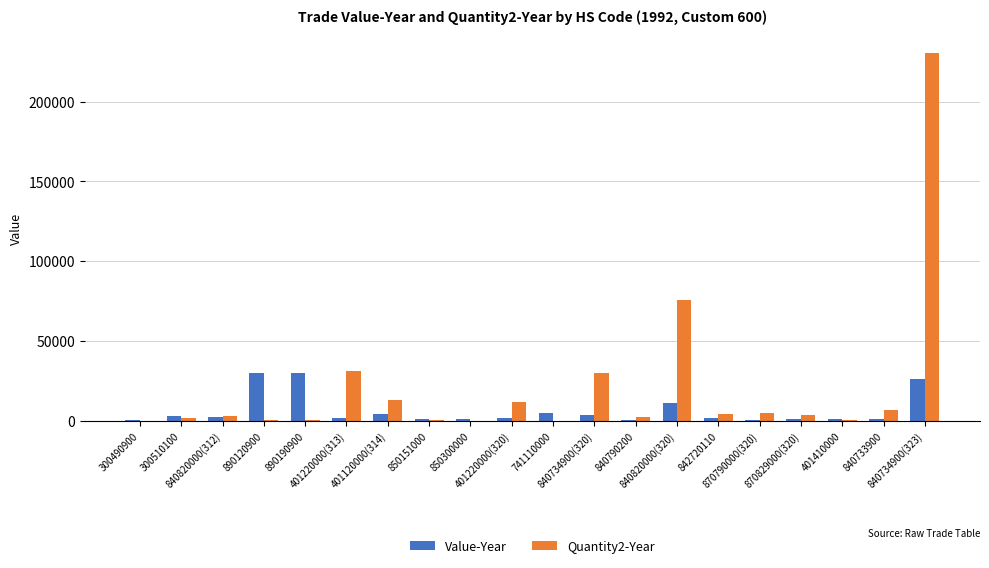

What is the maximum value shown in the chart?

230310